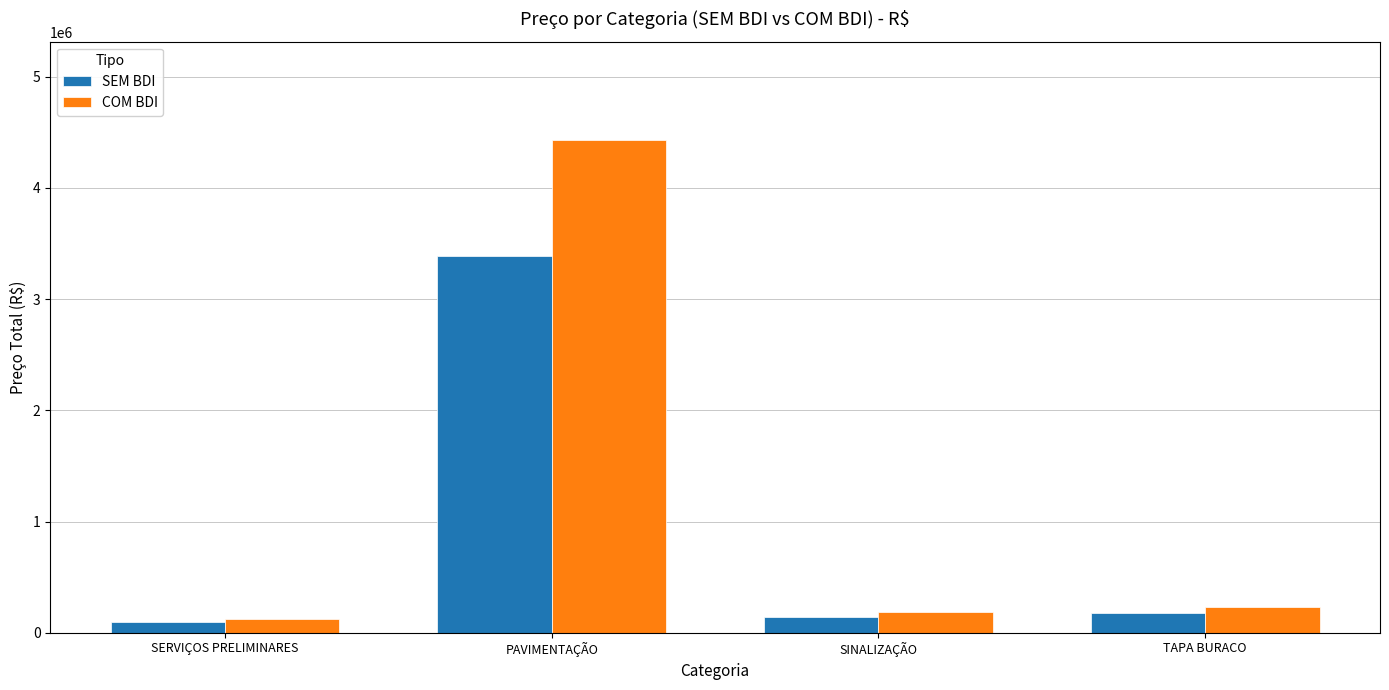

How many groups of bars are there?

4